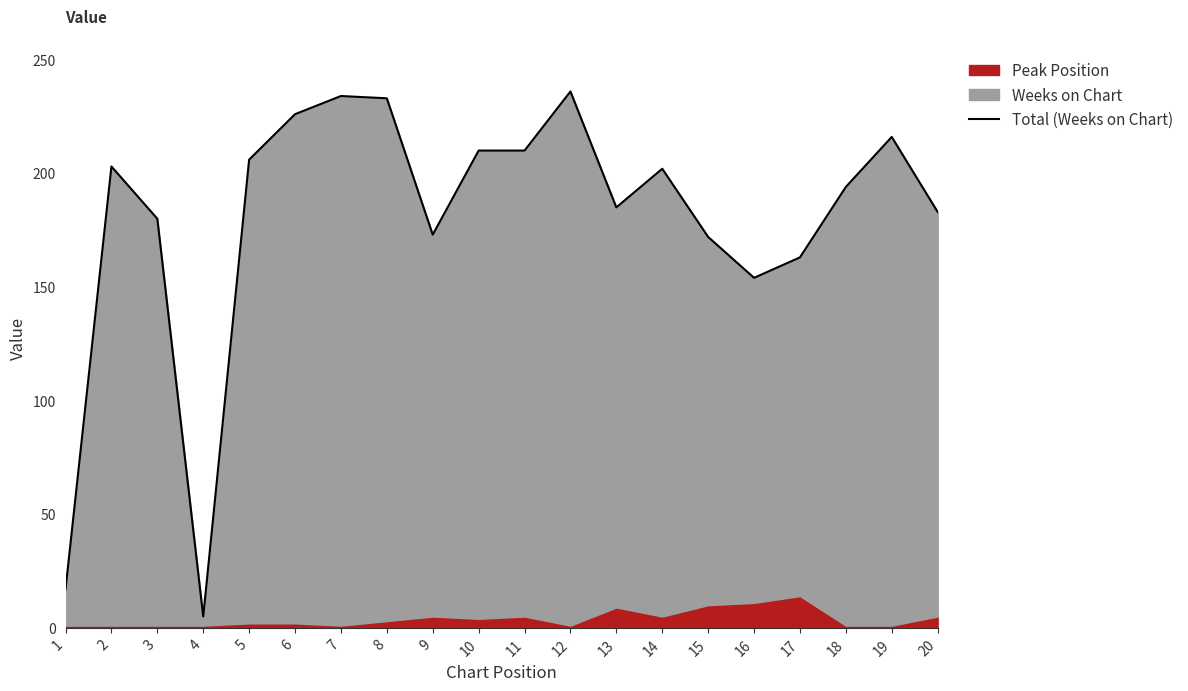

Where is the first local minimum?

4